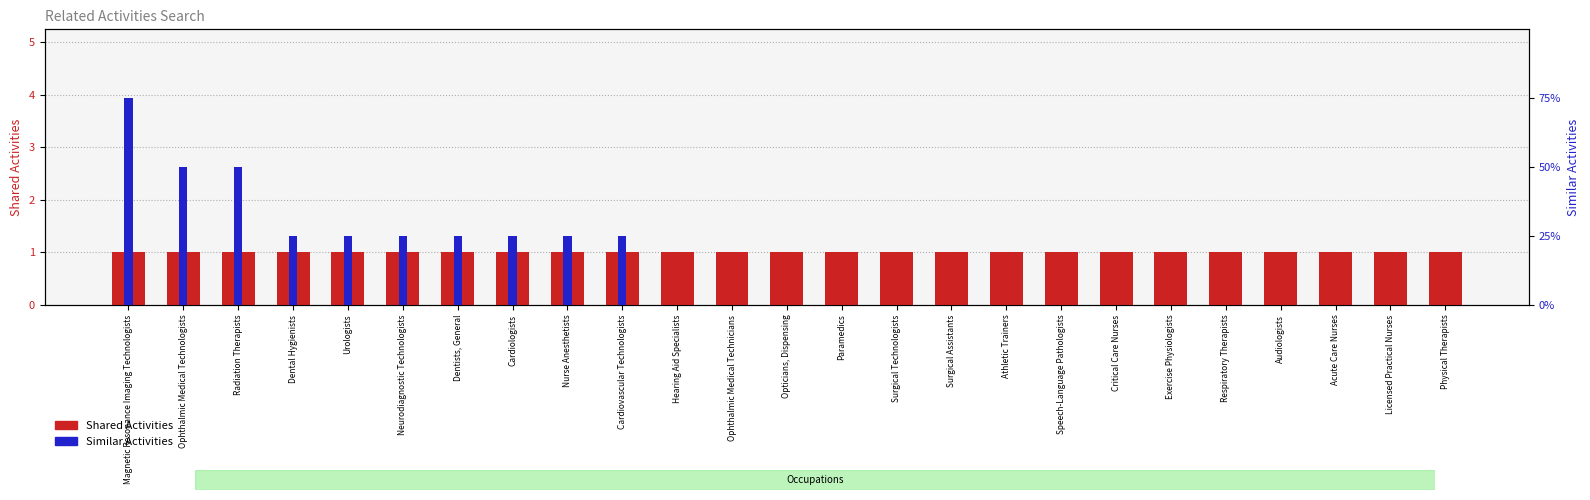

At which label is Shared Activities closest to 1?

Magnetic Resonance Imaging Technologists